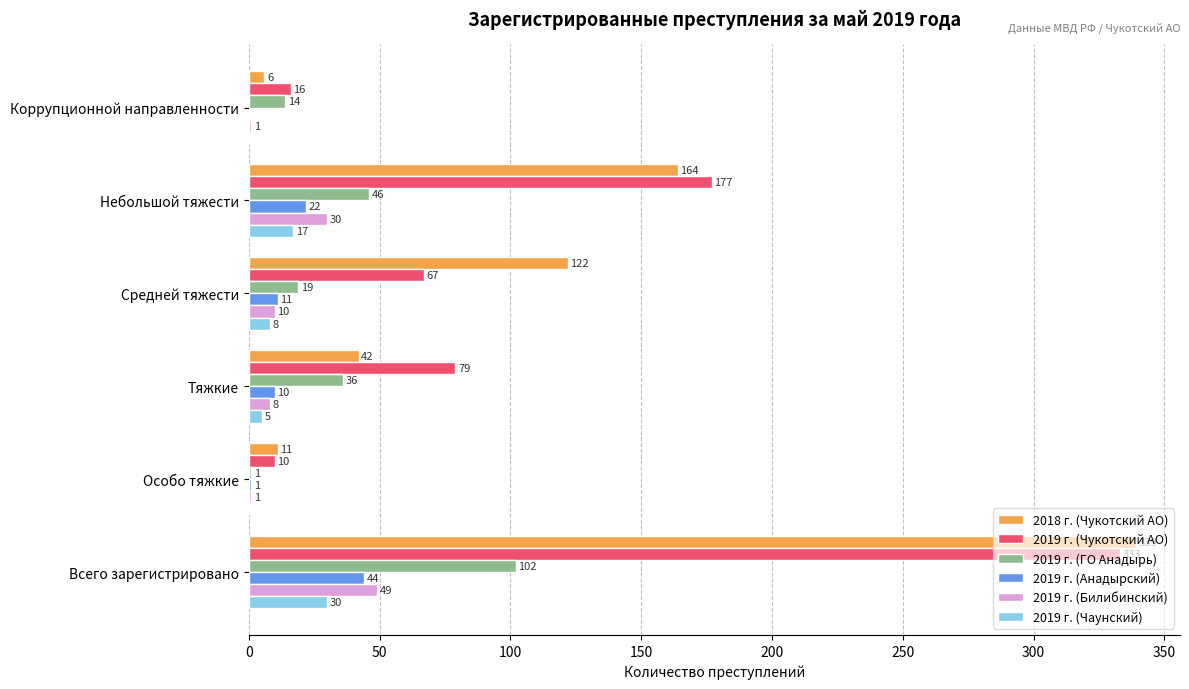

The value of 2019 г. (Чаунский) at Тяжкие is 5. True or false?

True